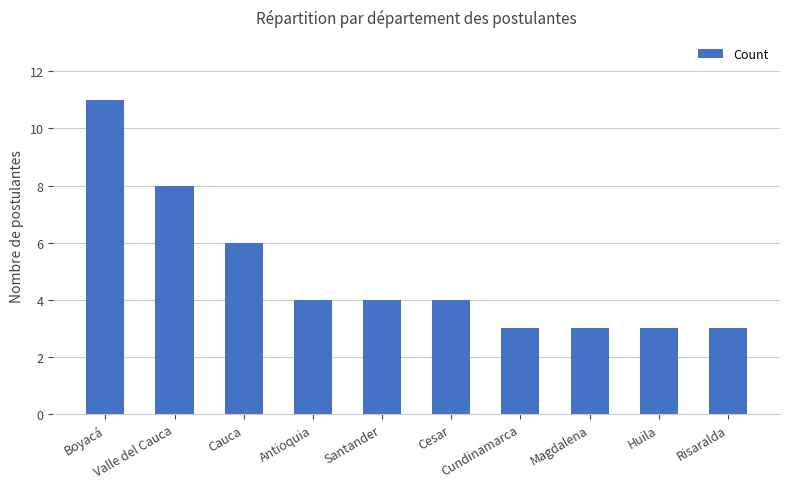

What is the smallest value displayed?

3